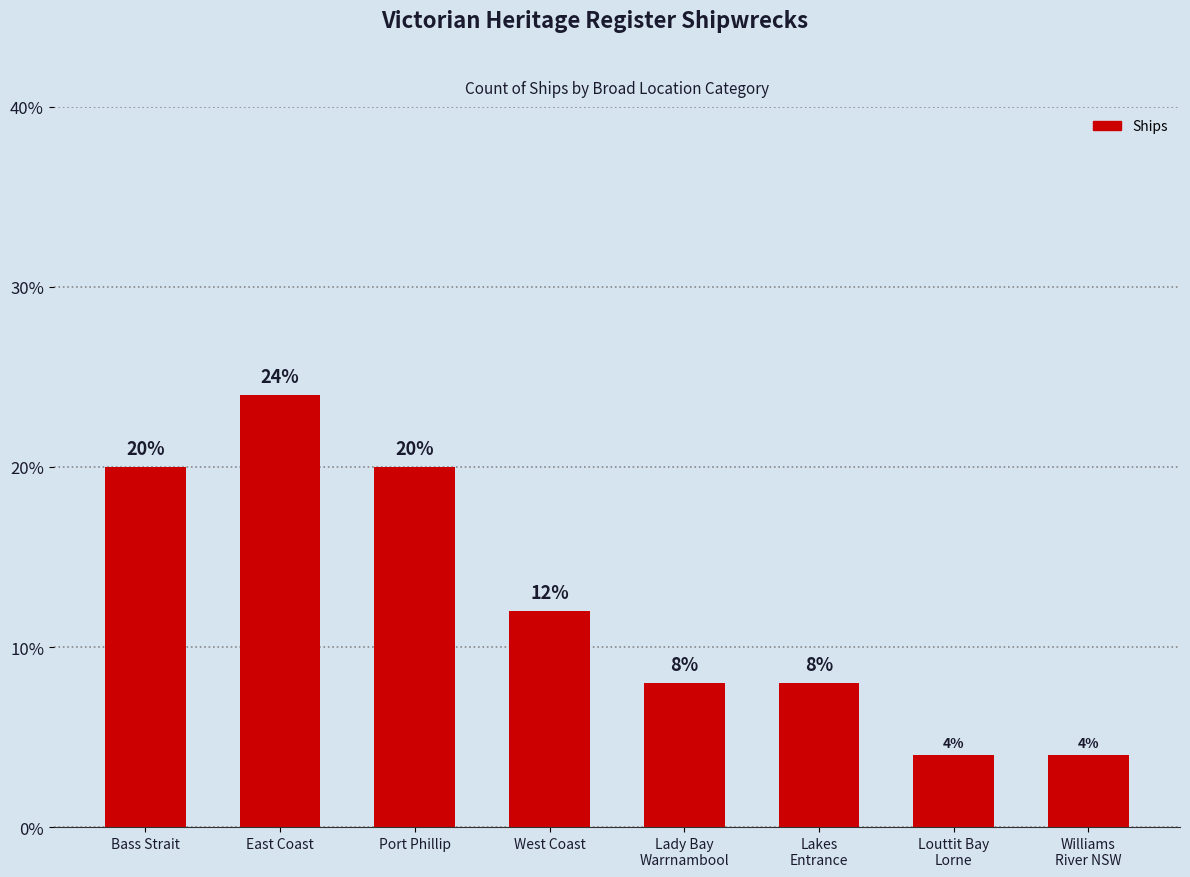

Reading right to left, transcribe all the data shown in this chart.

Williams
River NSW=4	Louttit Bay
Lorne=4	Lakes
Entrance=8	Lady Bay
Warrnambool=8	West Coast=12	Port Phillip=20	East Coast=24	Bass Strait=20